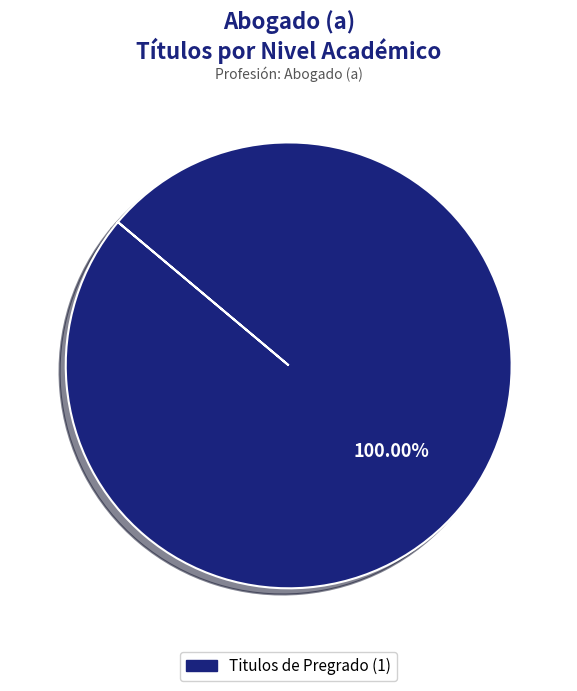

Does any single category account for the majority?

Yes